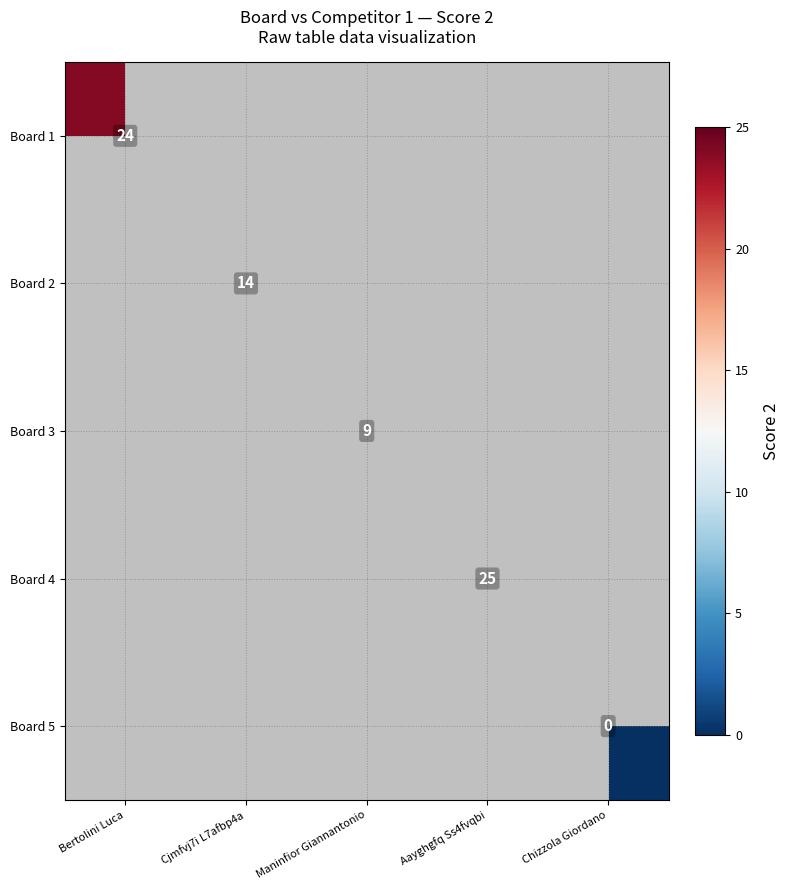

Is it true that Board 3 equals 9 at Maninfior Giannantonio?

True